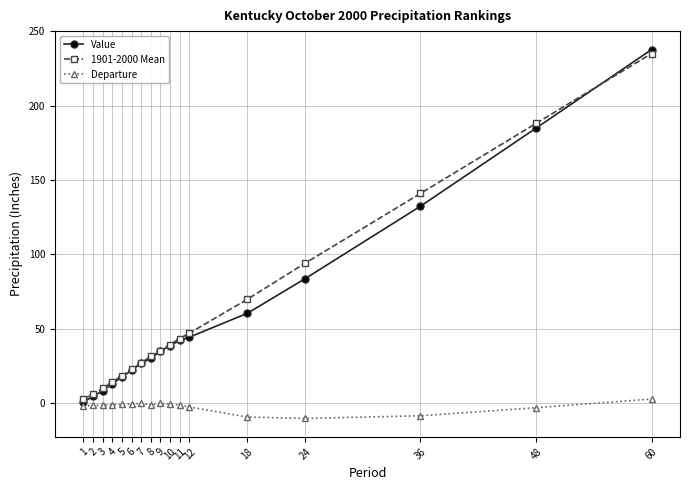

Which series has the widest spread of values?

Value